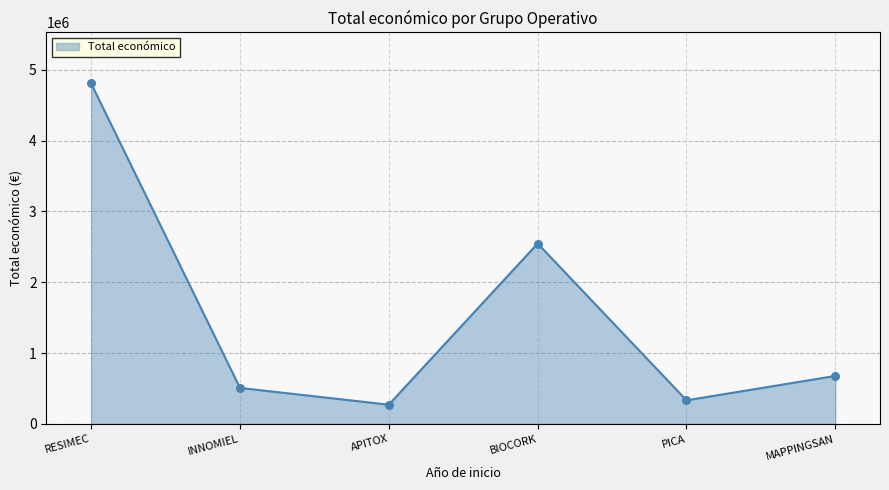

What is the ratio of the value at RESIMEC to the value at PICA?

14.4